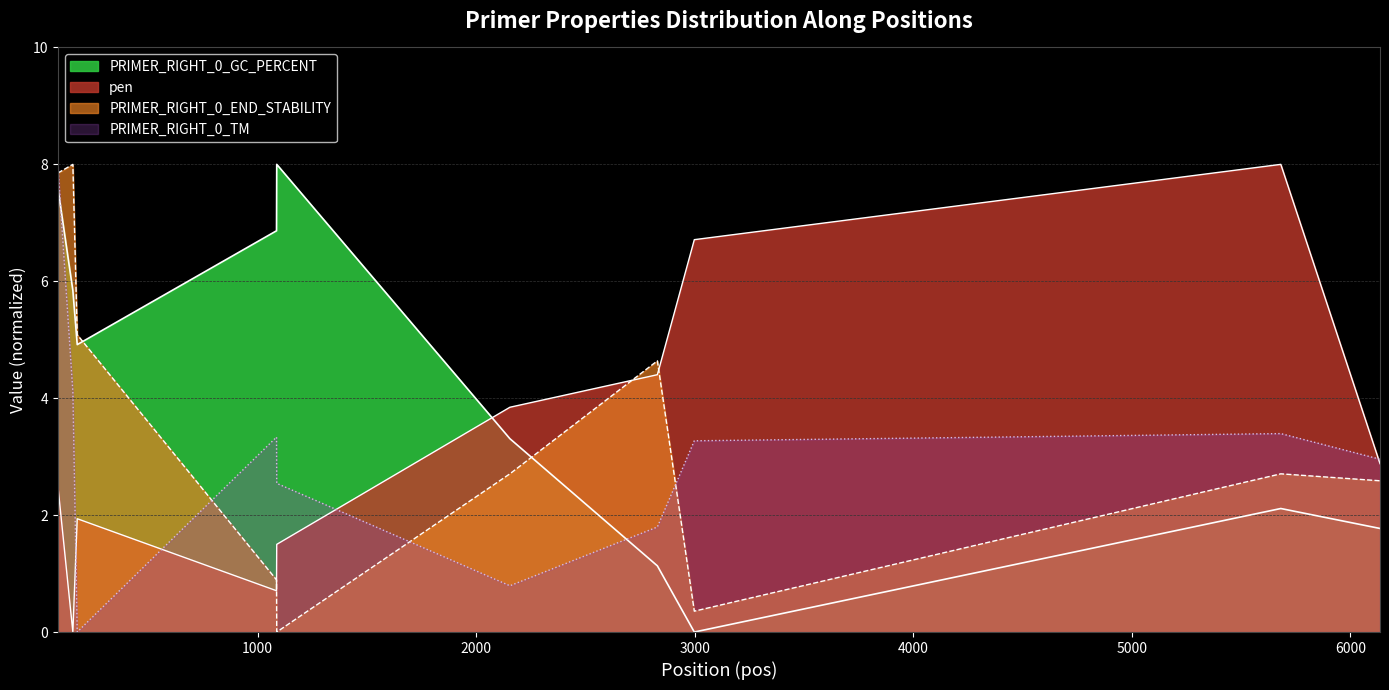

How many times do pen and PRIMER_RIGHT_0_GC_PERCENT cross each other?

1